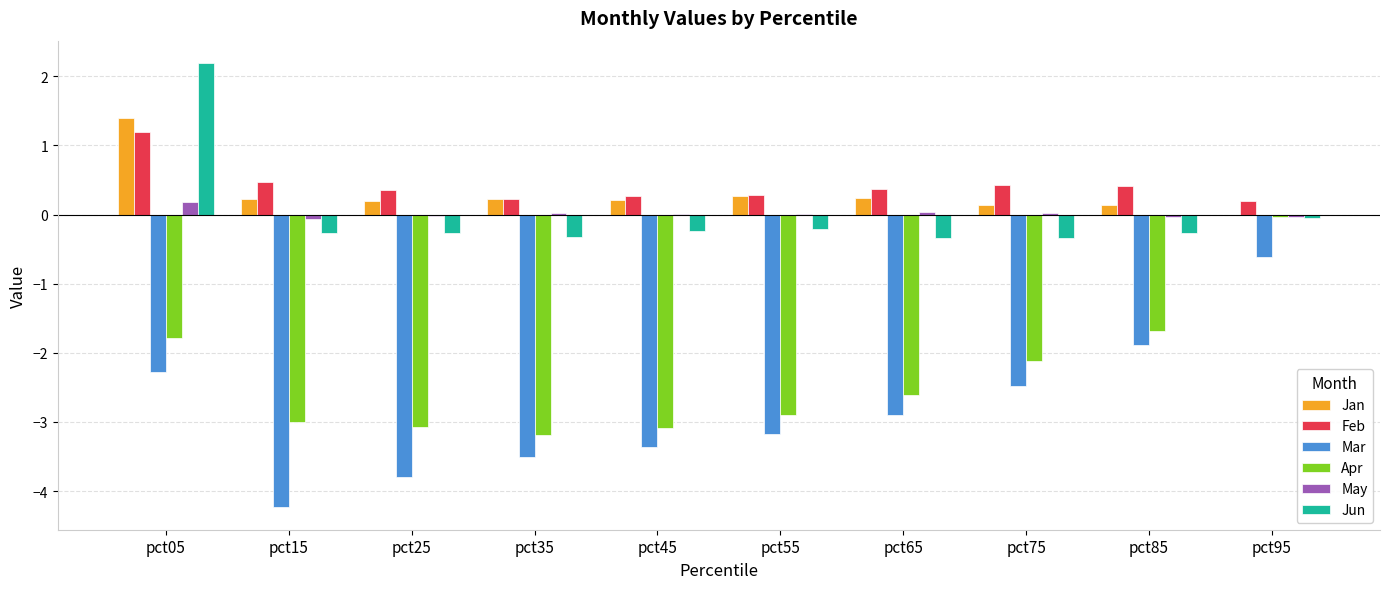

What is the maximum value shown in the chart?

2.2